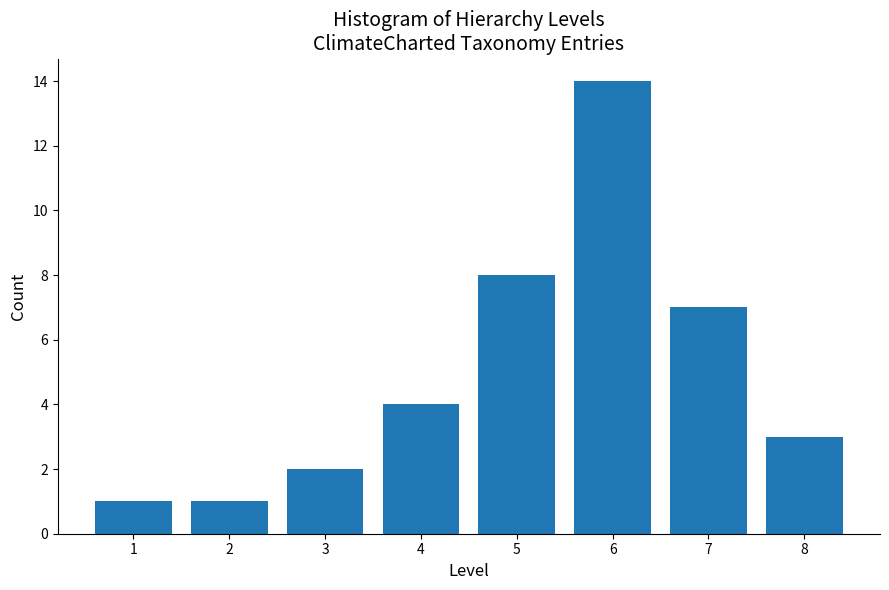

Reading right to left, extract all data points from this chart.

8=3	7=7	6=14	5=8	4=4	3=2	2=1	1=1